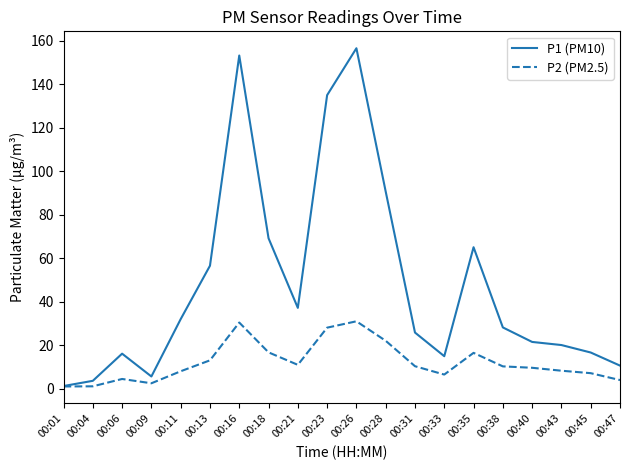

Which series has the largest range (max minus min)?

P1 (PM10)